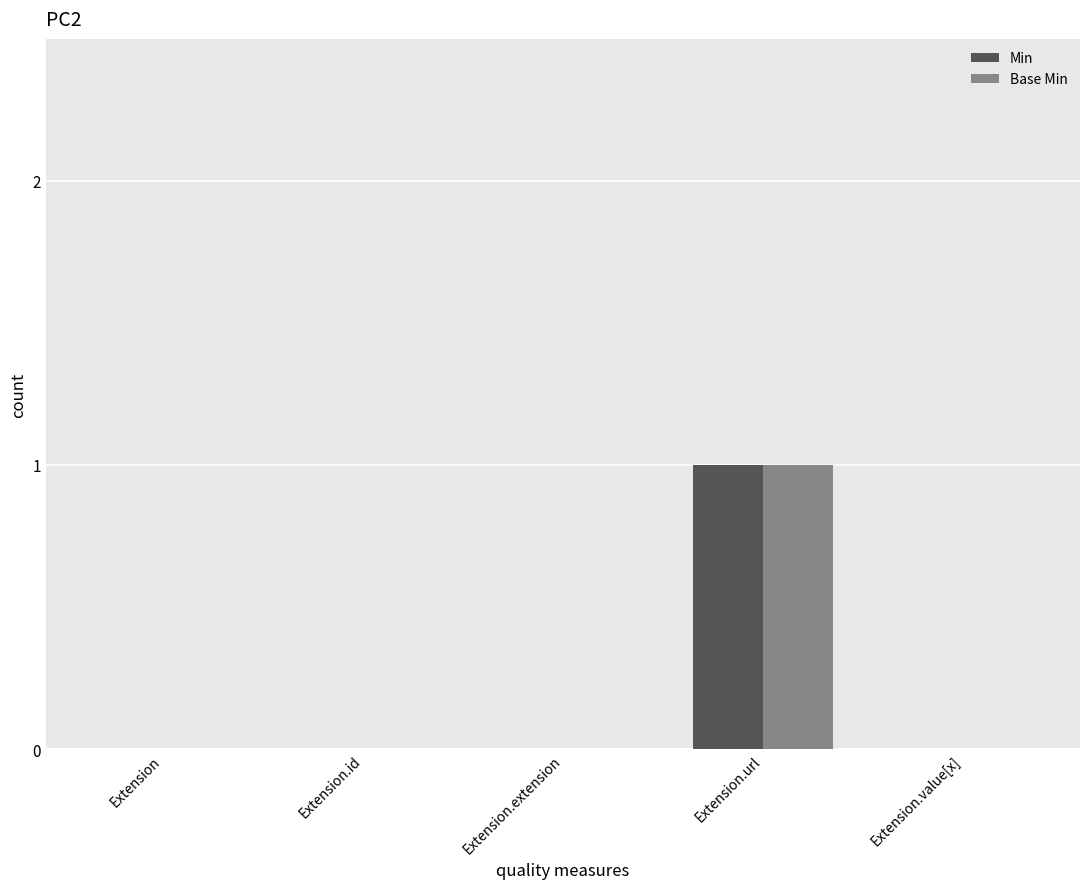

Which category has the highest value in the Base Min series?

Extension.url